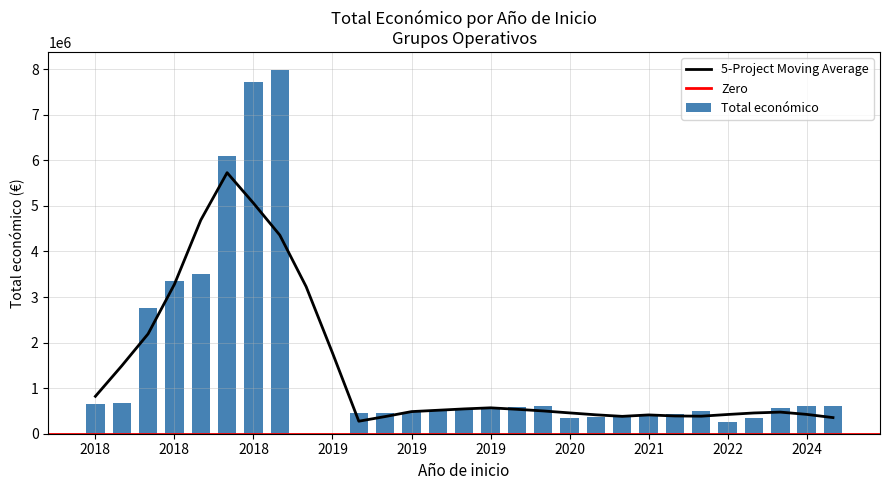

Rank the categories by value from lowest to highest.

2019, 2019, 2022, 2020, 2022, 2020, 2021, 2021, 2021, 2019, 2019, 2019, 2021, 2019, 2019, 2024, 2019, 2019, 2024, 2024, 2019, 2018, 2018, 2018, 2018, 2018, 2018, 2018, 2018